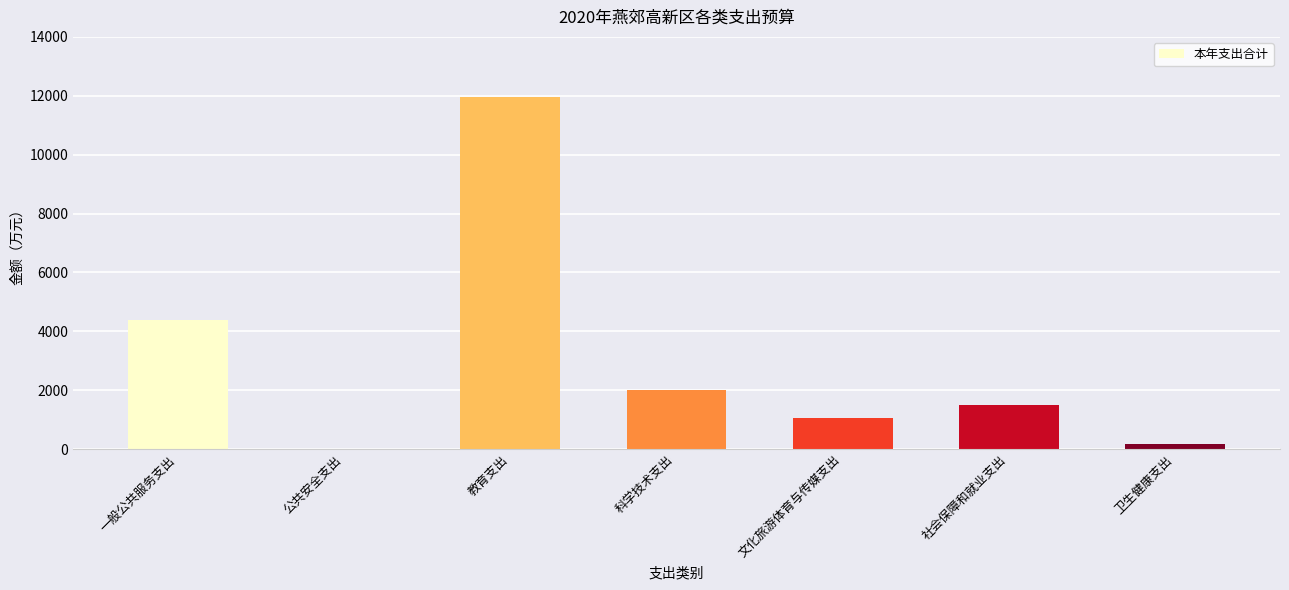

Reading left to right, list all the values displayed in this chart.

一般公共服务支出=4400.1	公共安全支出=16.0	教育支出=11944.6	科学技术支出=2000.0	文化旅游体育与传媒支出=1065.6	社会保障和就业支出=1490.6	卫生健康支出=159.3